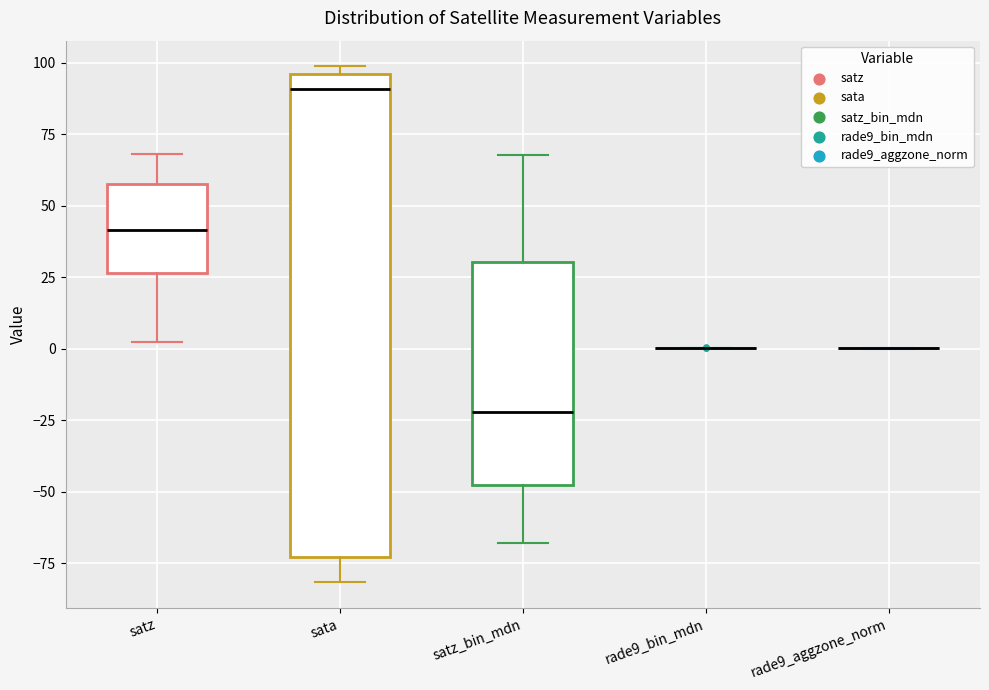

Reading left to right, transcribe this box plot: for each box, give where its median line is, the range the box spans, and where its two whiskers end, as read against the y-axis. The values are not printed on the chart, so give them approximately, as read against the axis.

satz: median 40, box 25 to 55, whiskers 0 to 70
sata: median 90, box -75 to 95, whiskers -80 to 100
satz_bin_mdn: median -20, box -50 to 30, whiskers -70 to 70
rade9_bin_mdn: box collapsed to a line at 0, whiskers 0 to 0
rade9_aggzone_norm: box collapsed to a line at 0, whiskers 0 to 0